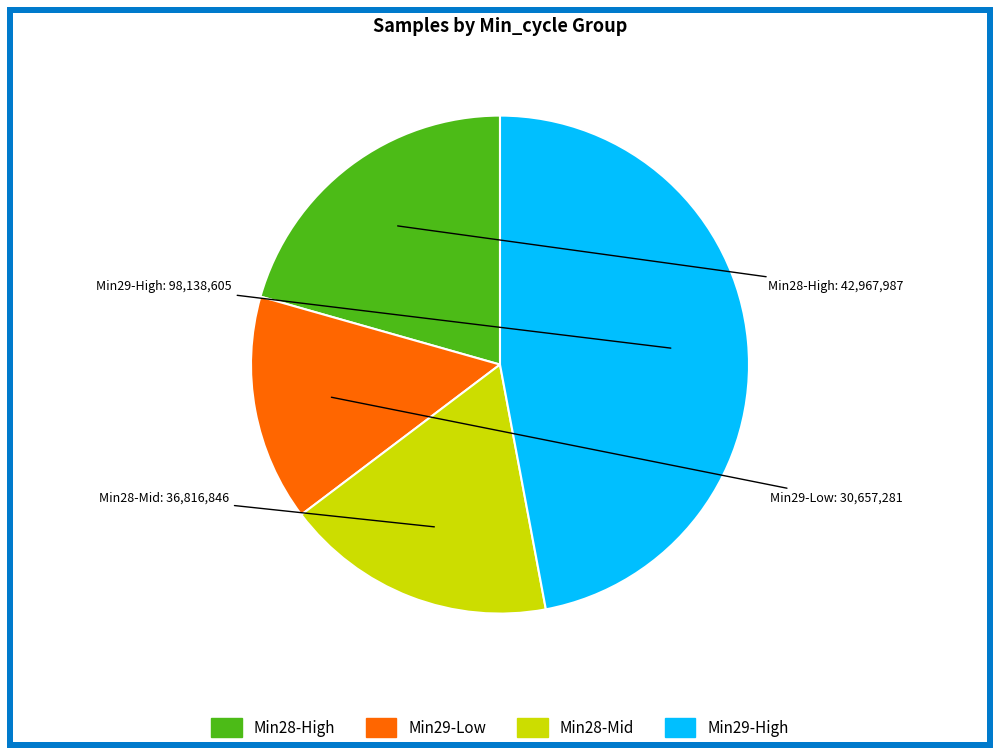

Is there a majority slice in this chart?

No